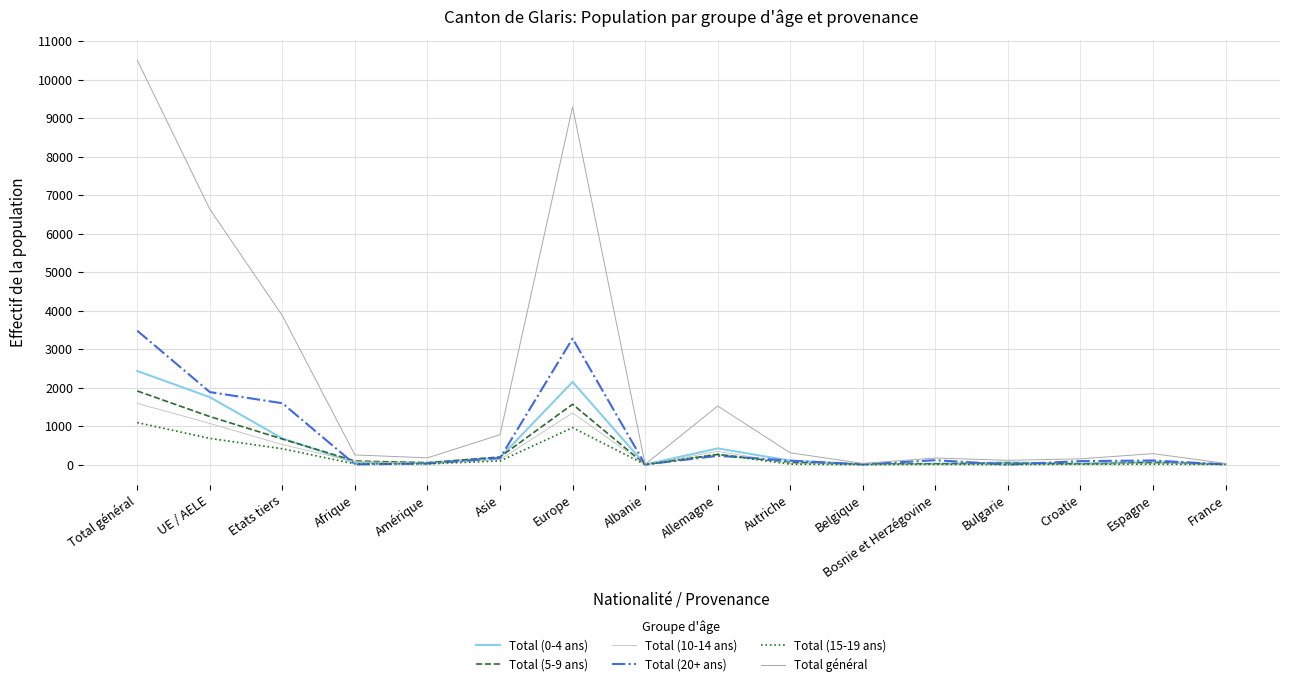

Which category has the lowest value across all series?

Albanie